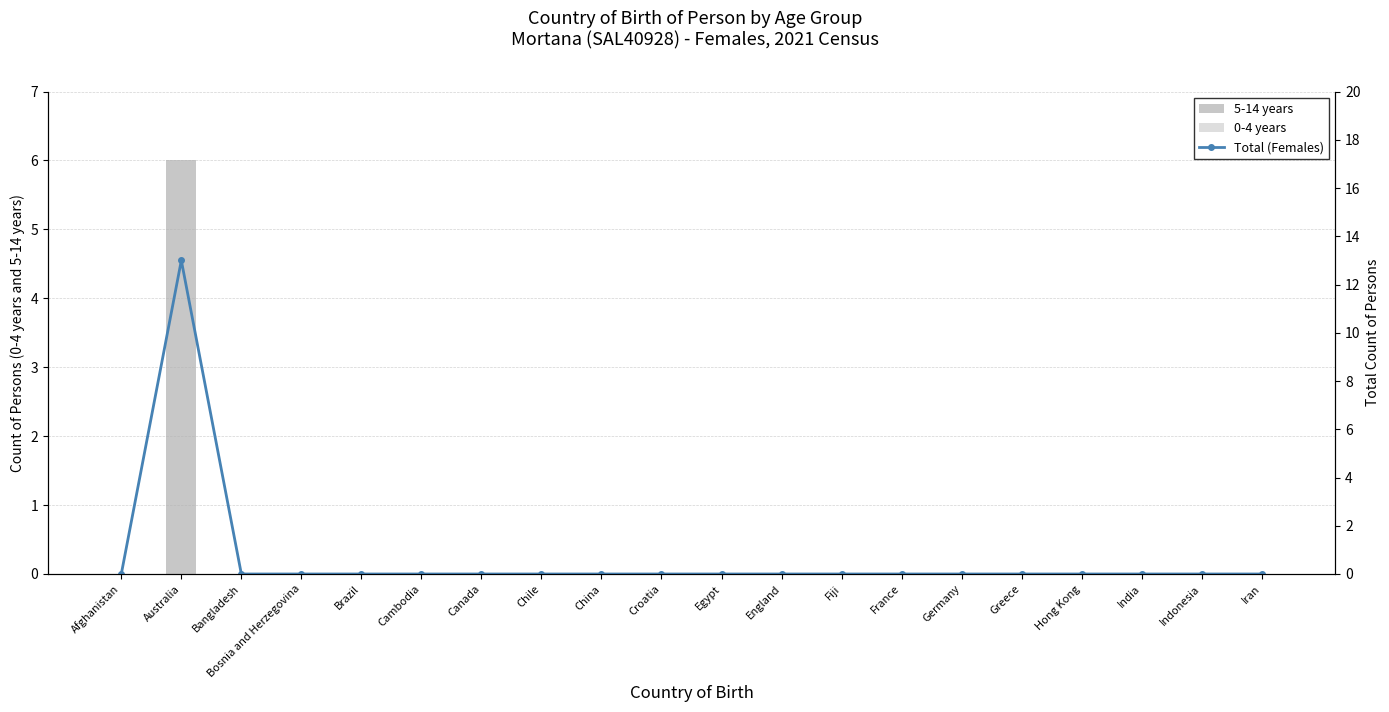

At how many categories does at least one series exceed 5?

1